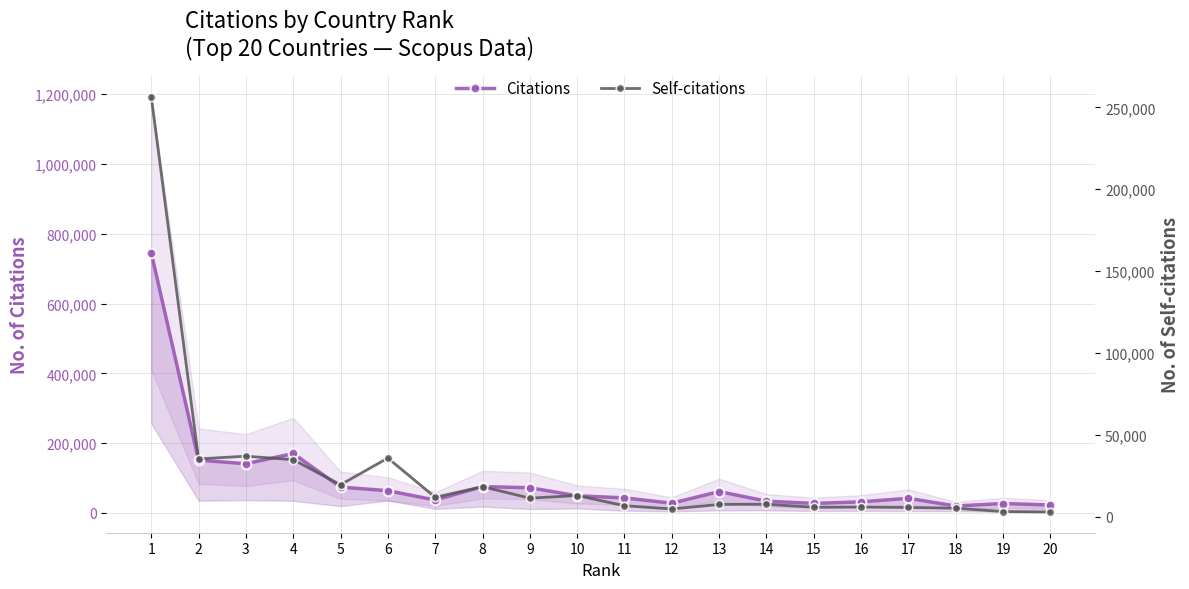

What is the difference between the Citations values at 20 and 8?

52648